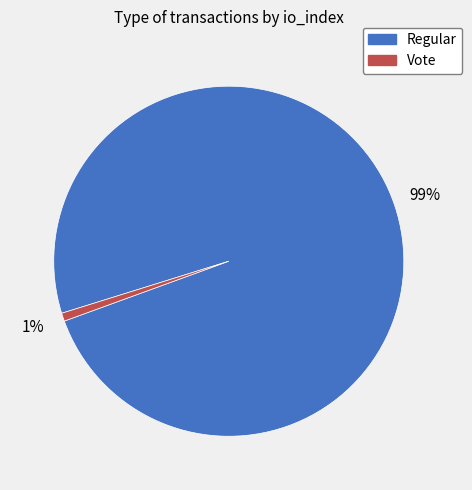

To the nearest percent, what is the average slice percentage?

50%